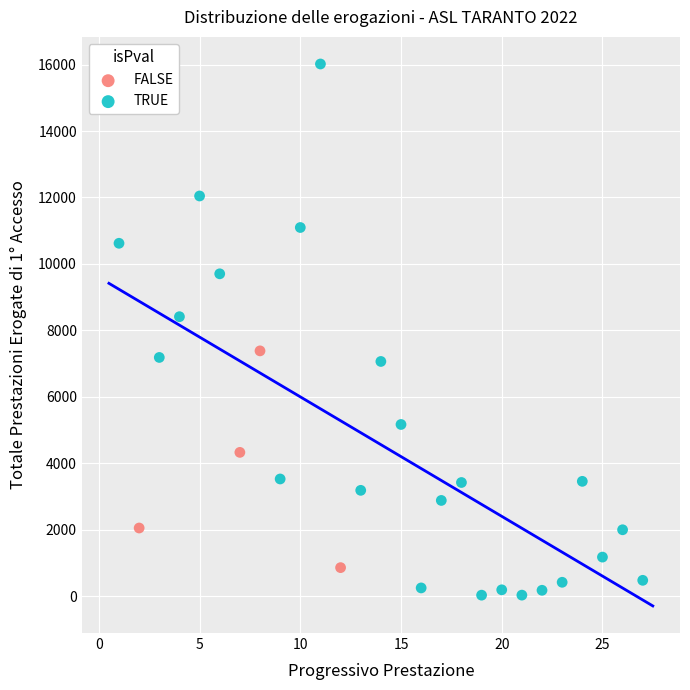

Which series contains the lowest Y value?

TRUE